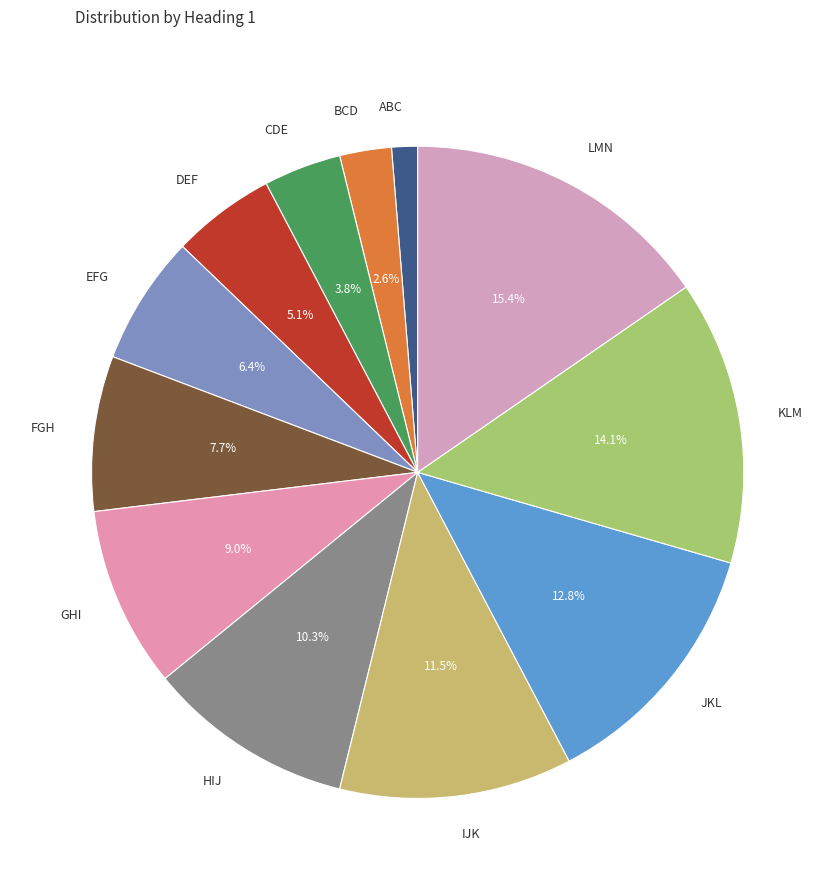

How many slices are in this pie chart?

12